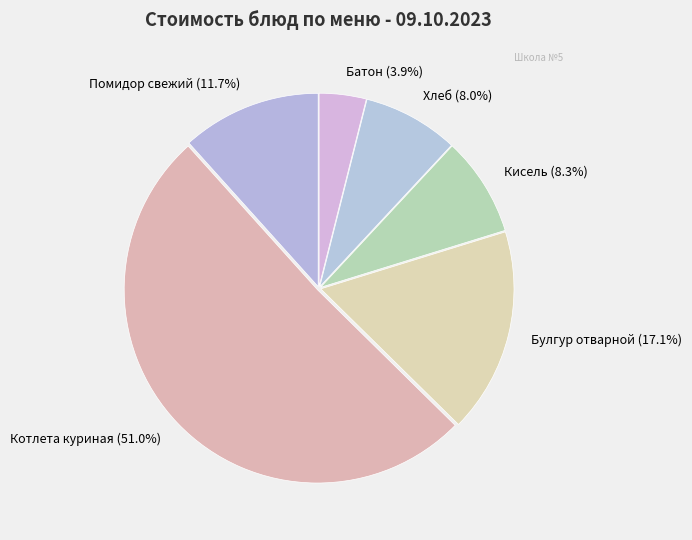

Is there any slice that represents more than half of the pie?

Yes